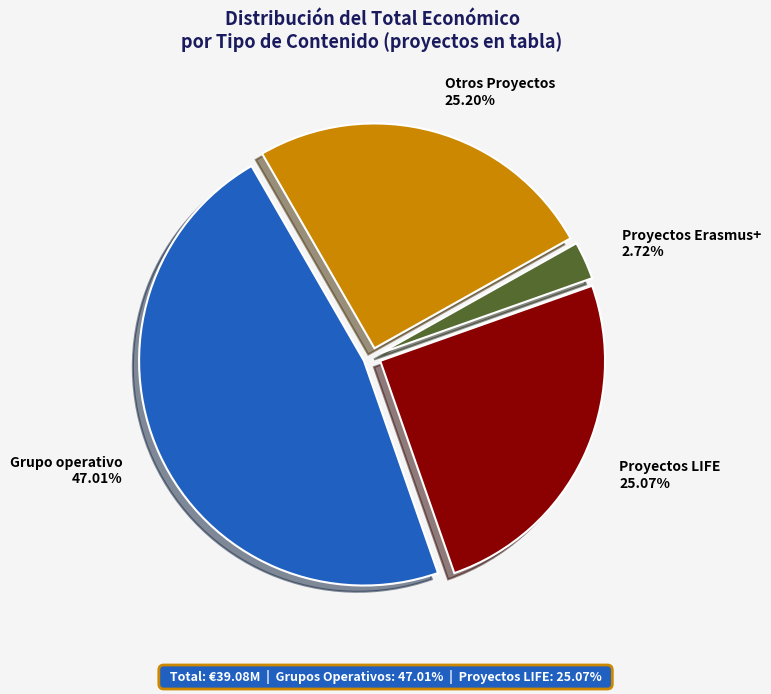

How many segments does this pie chart have?

4